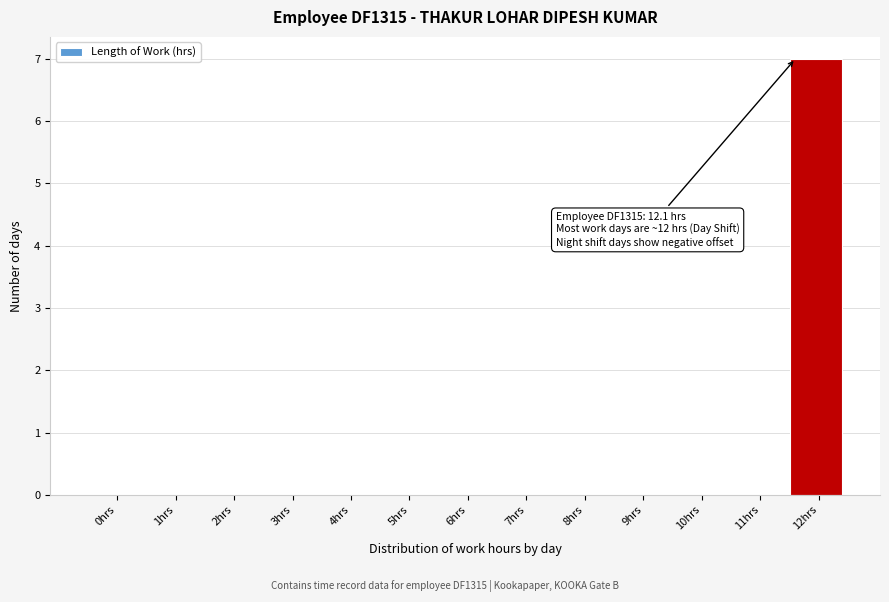

Reading left to right, transcribe all the data shown in this chart.

0hrs=0	1hrs=0	2hrs=0	3hrs=0	4hrs=0	5hrs=0	6hrs=0	7hrs=0	8hrs=0	9hrs=0	10hrs=0	11hrs=0	12hrs=7